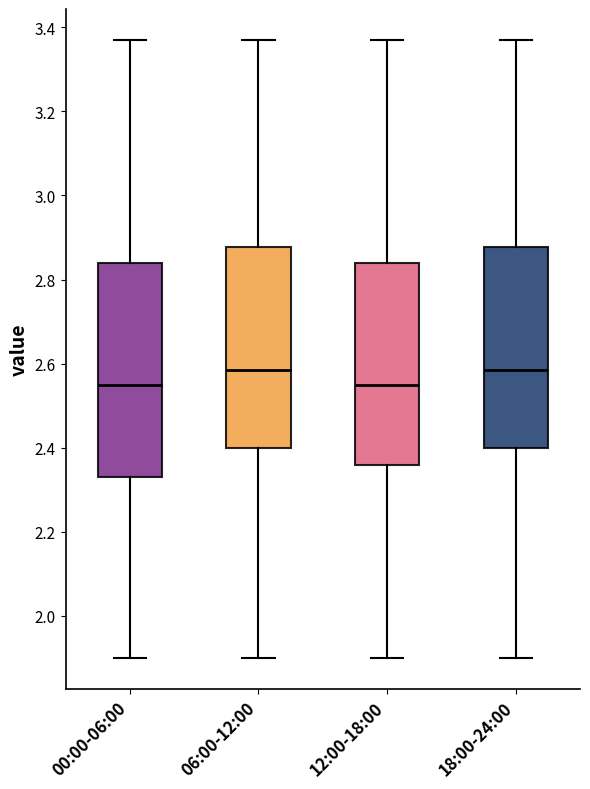

Where is the lower edge of the box for 18:00-24:00 on the y-axis? The values are not printed on the chart, so give them approximately, as read against the axis.

2.40